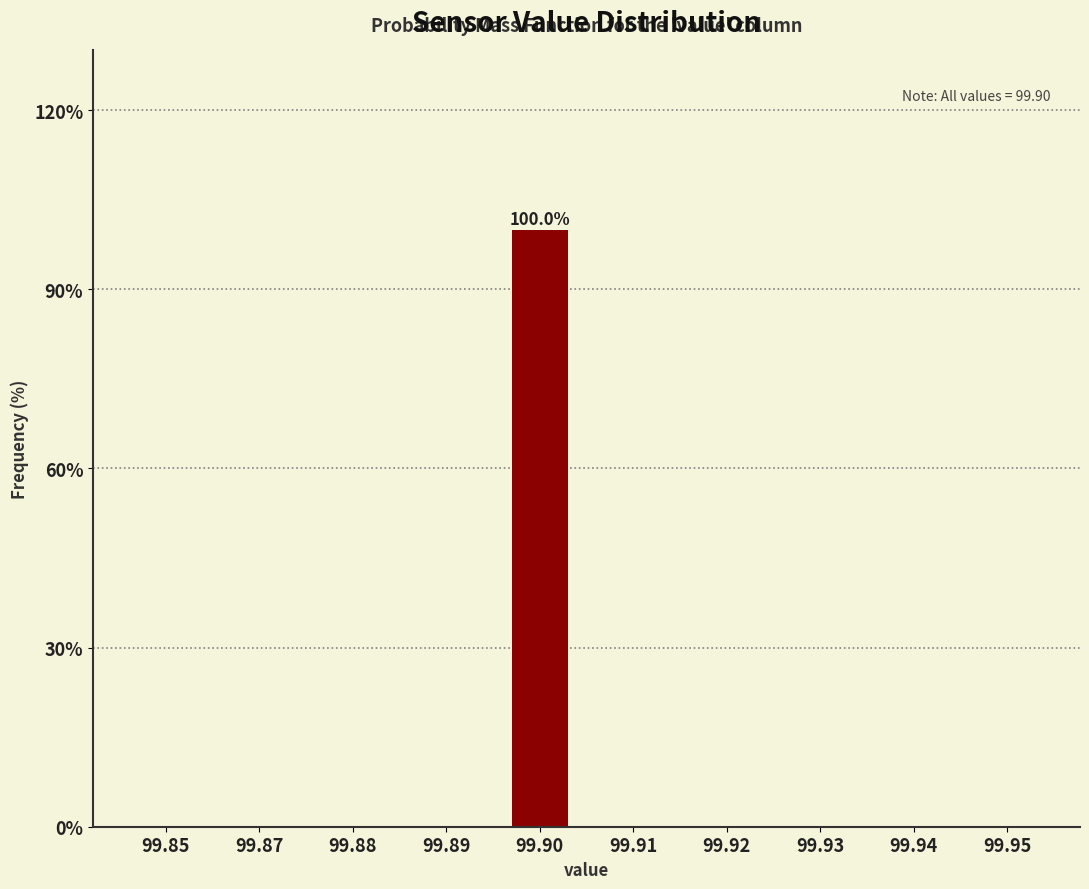

Reading left to right, list all the values displayed in this chart.

99.85=0	99.87=0	99.88=0	99.89=0	99.90=100	99.91=0	99.92=0	99.93=0	99.94=0	99.95=0